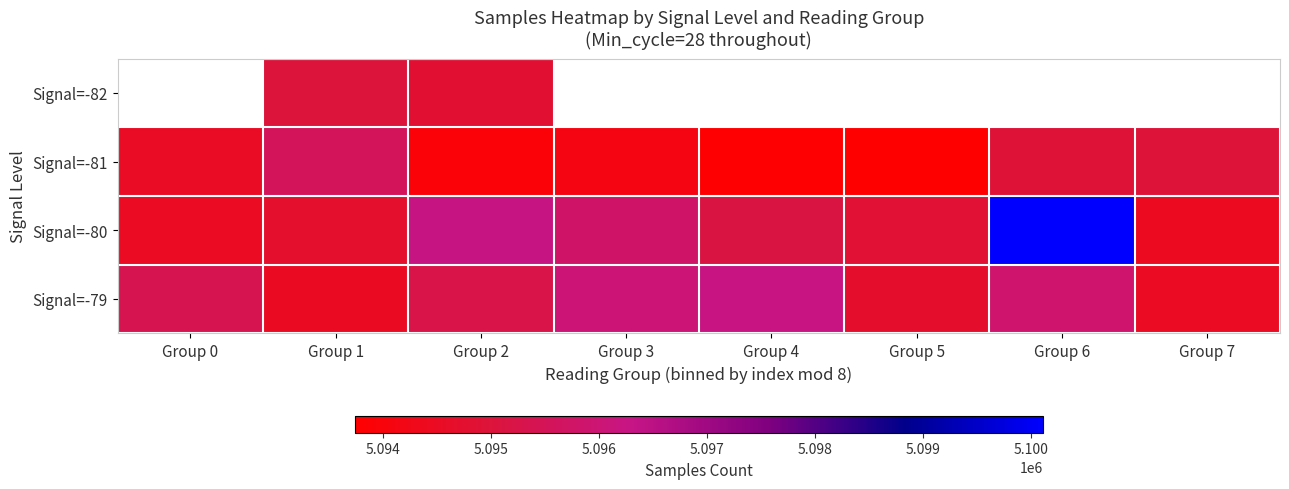

How many distinct data groups are displayed?

4